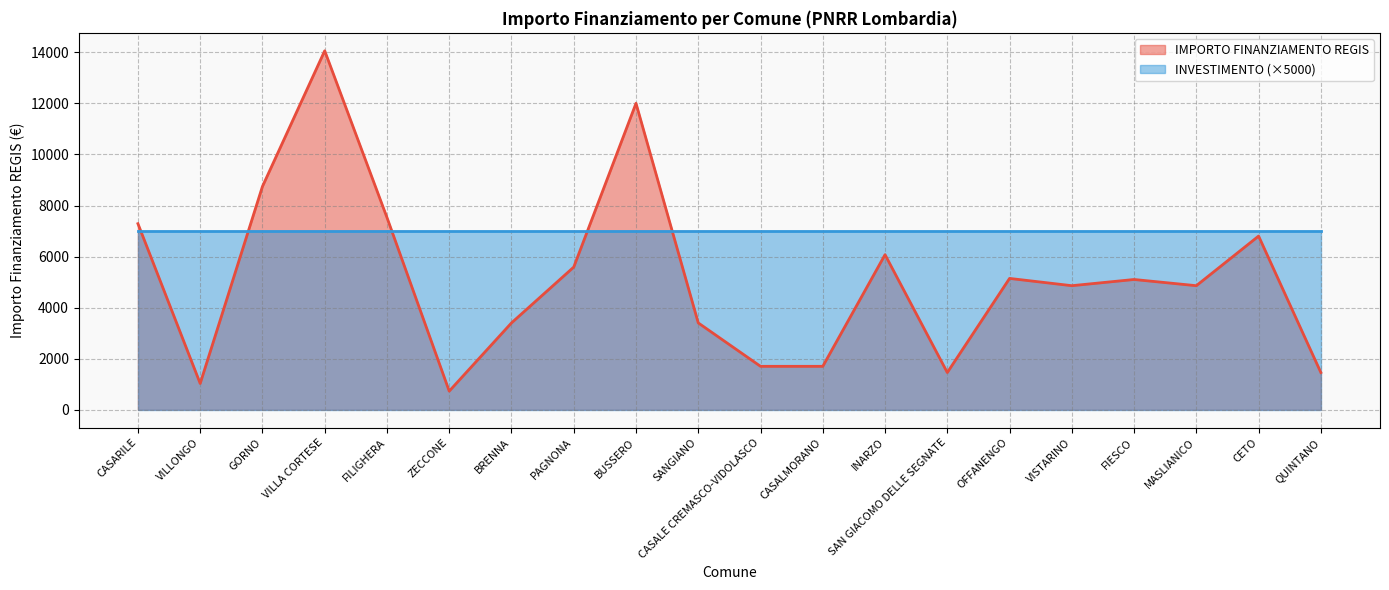

The value at PAGNONA is 7864. True or false?

False